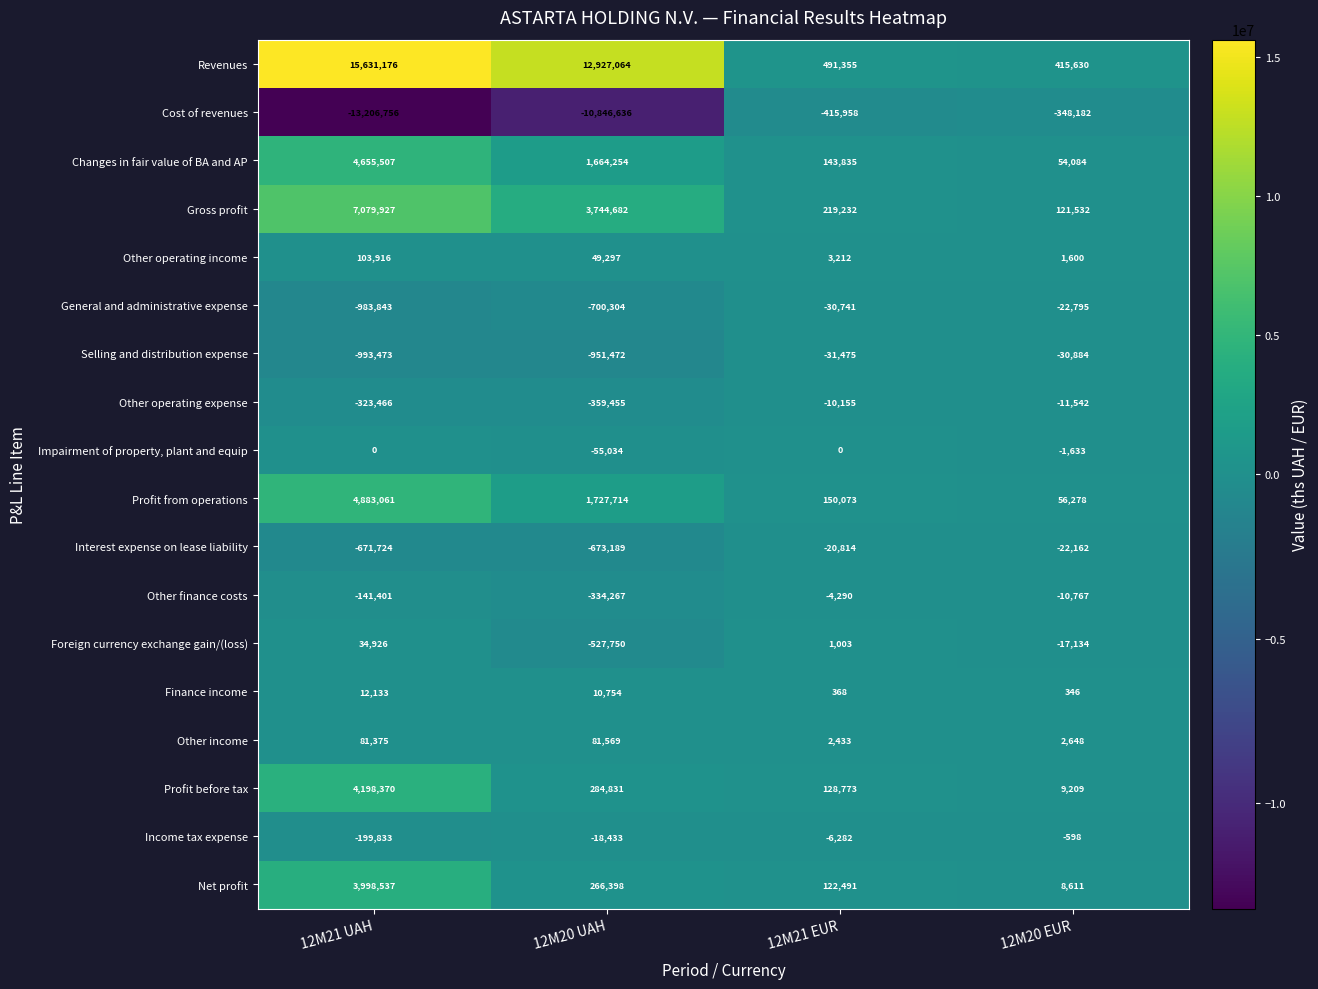

How many data points does each series have?

4